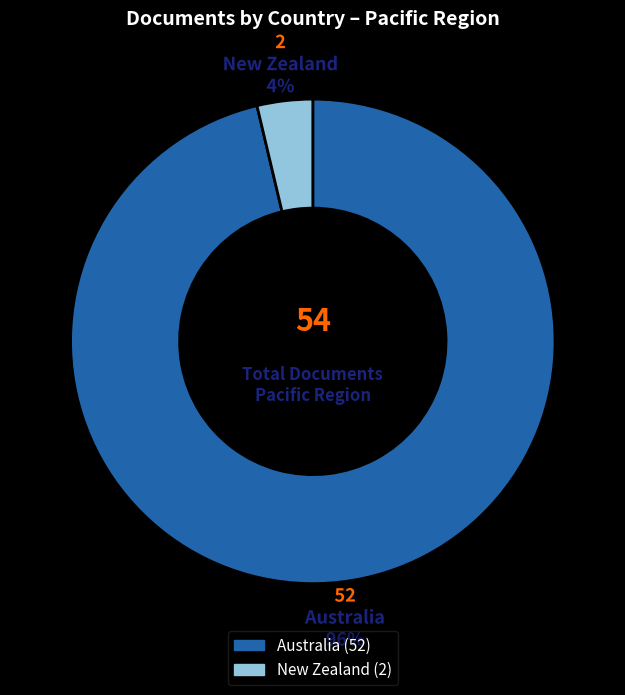

How many segments does this pie chart have?

2